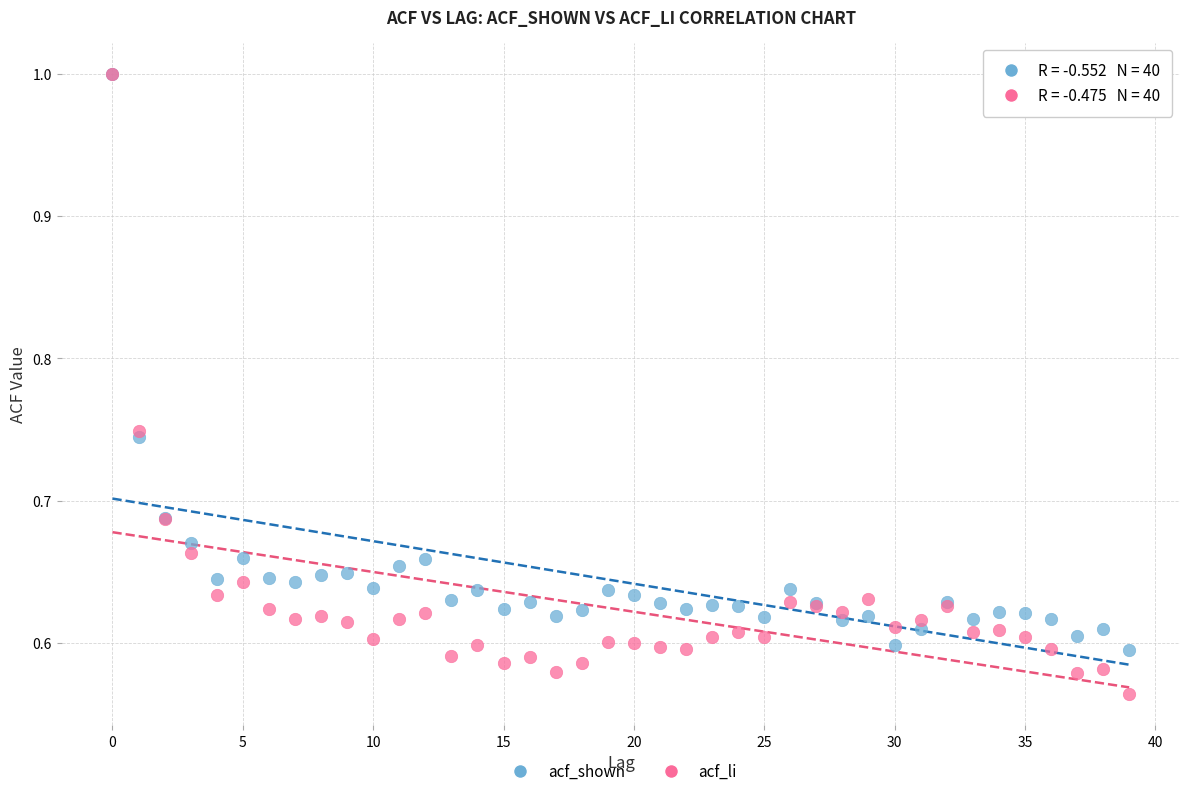

Which series reaches the minimum Y coordinate?

acf_li